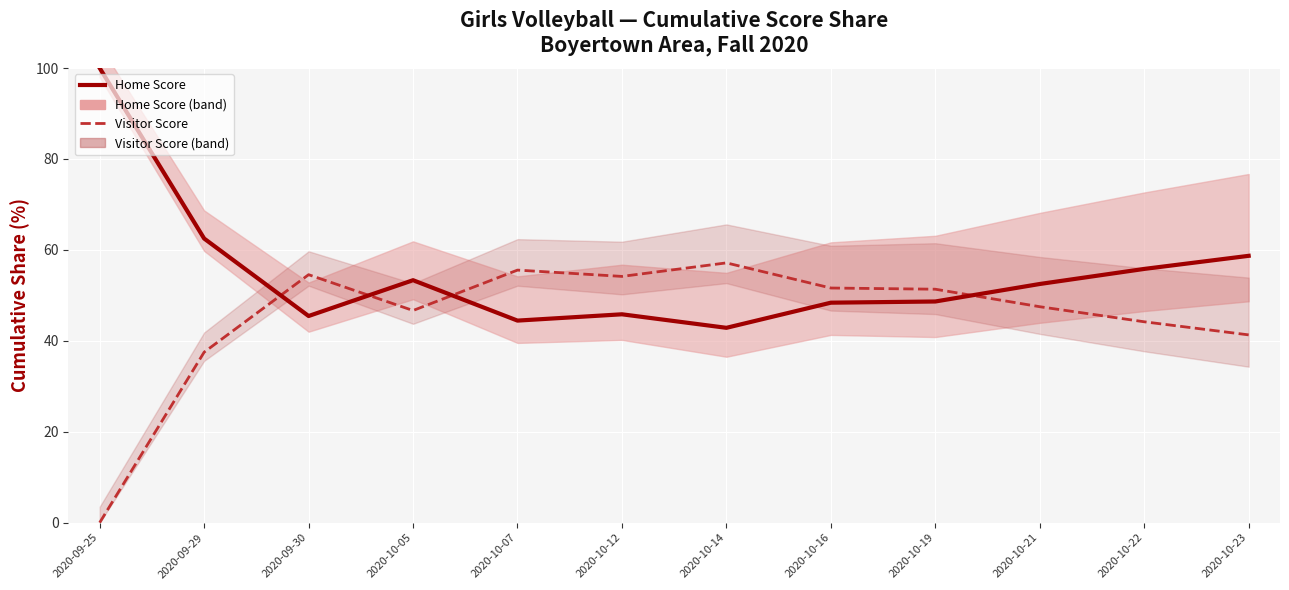

Between 2020-10-21 and 2020-10-22, which is larger?

2020-10-22